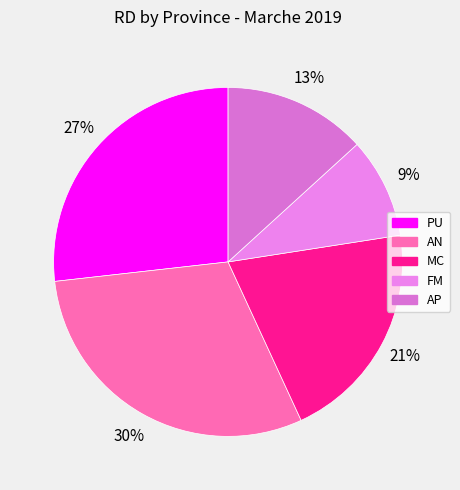

Rank the categories by value from highest to lowest.

AN, PU, MC, AP, FM